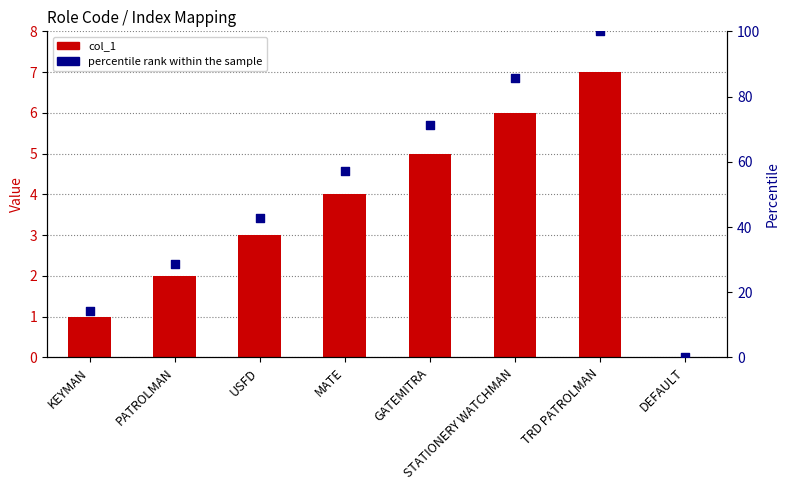

At which category is the sum across all series the highest?

TRD PATROLMAN